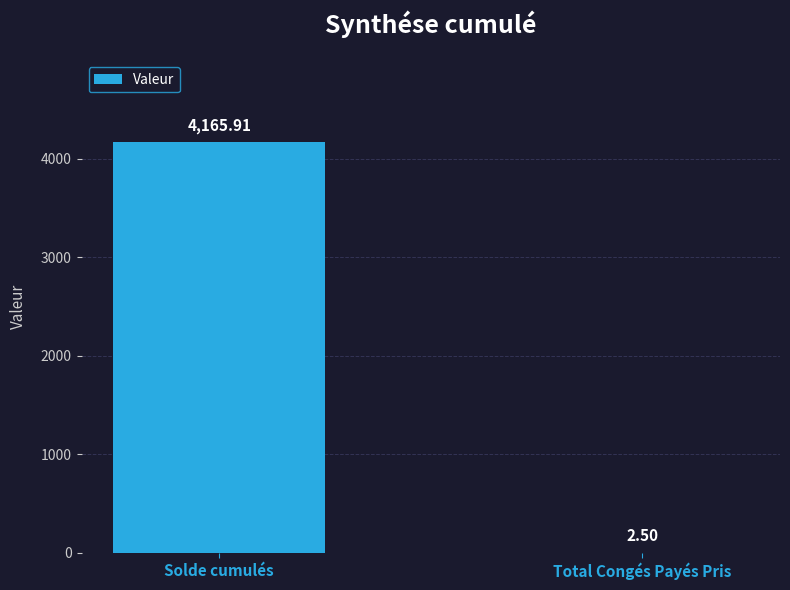

At which category does the chart reach its peak across all series?

Solde cumulés